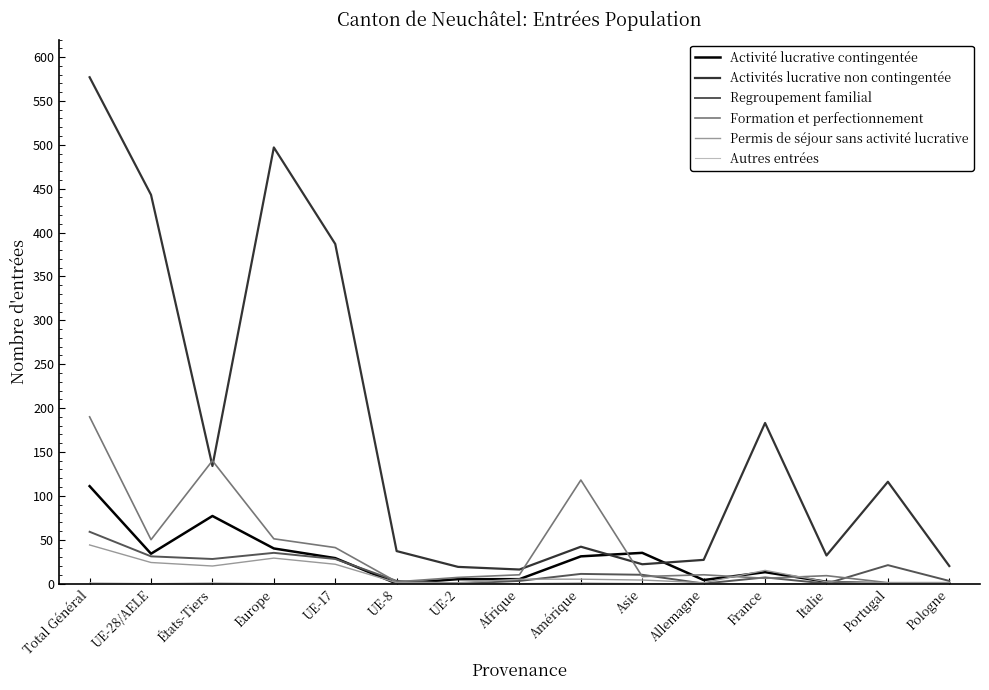

Which series changed the most between États-Tiers and Italie?

Formation et perfectionnement